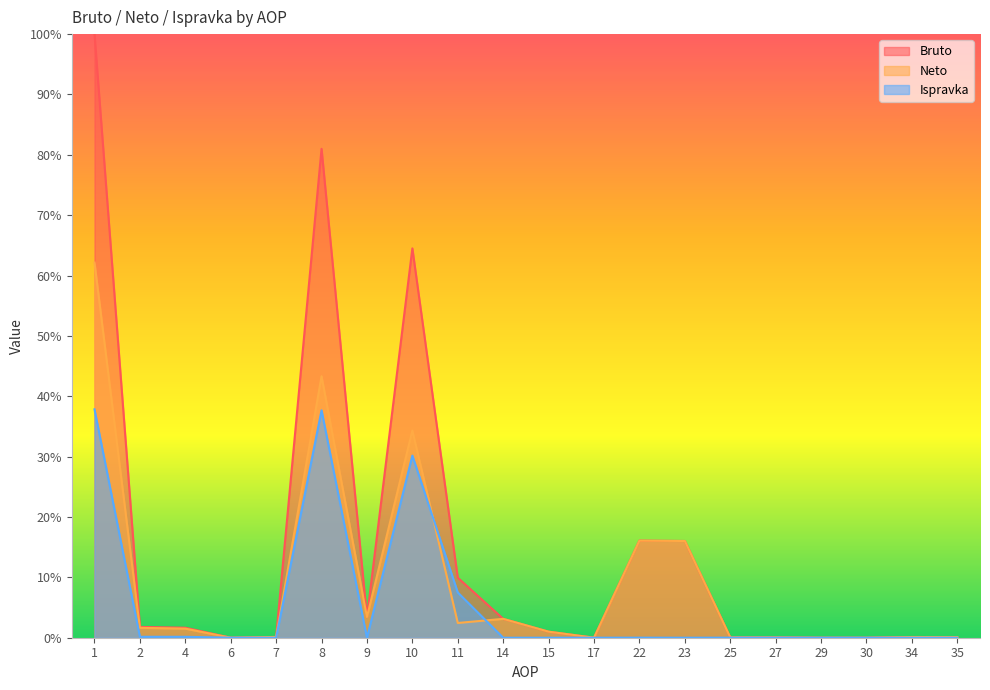

True or false: Bruto and Neto cross at least once.

False